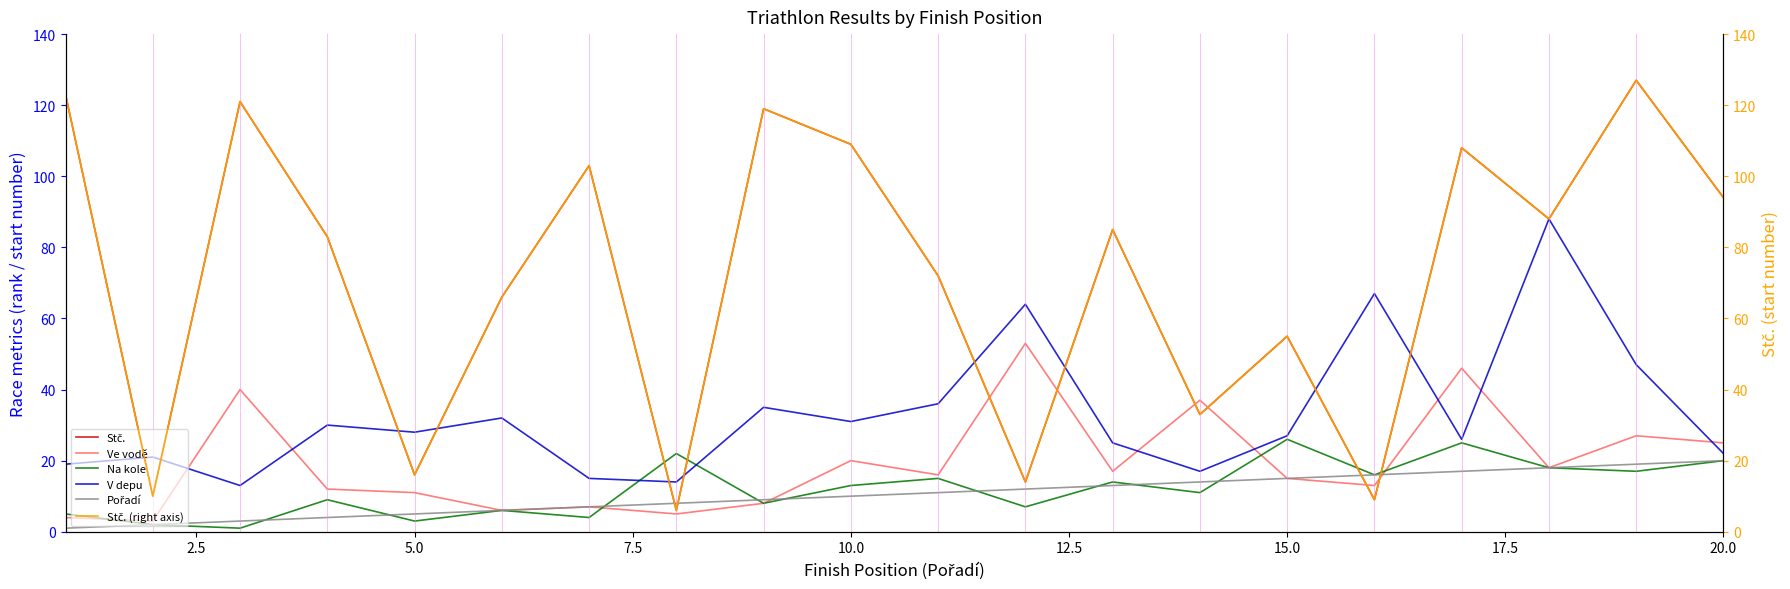

What is the maximum value for Ve vodě?

53